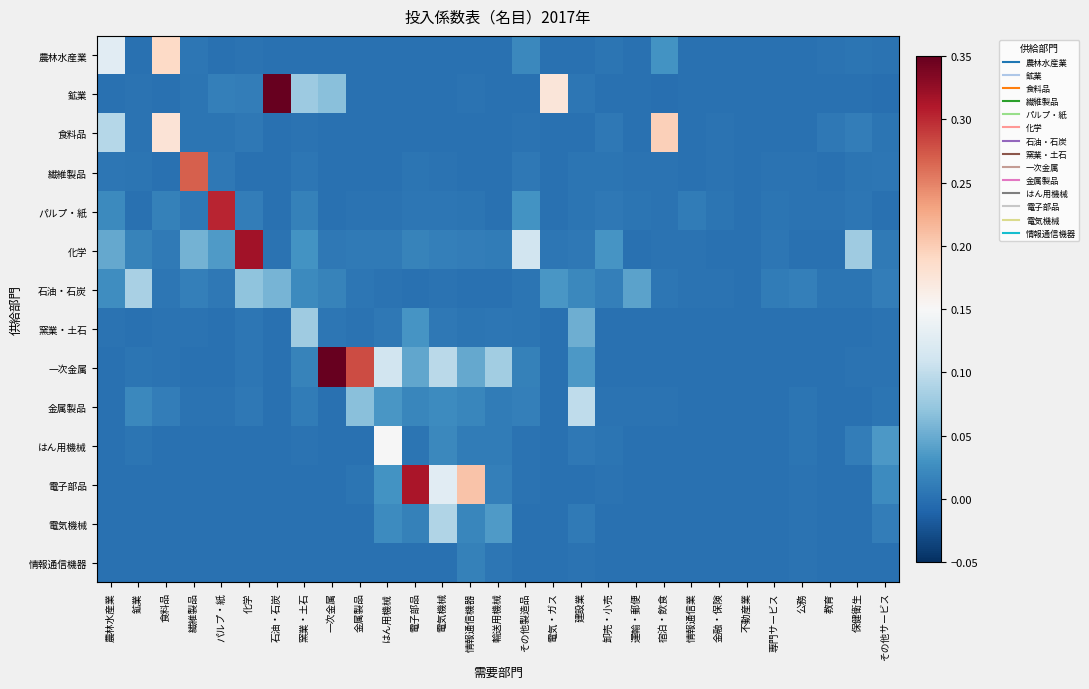

Which label corresponds to the smallest value in the chart?

その他サービス